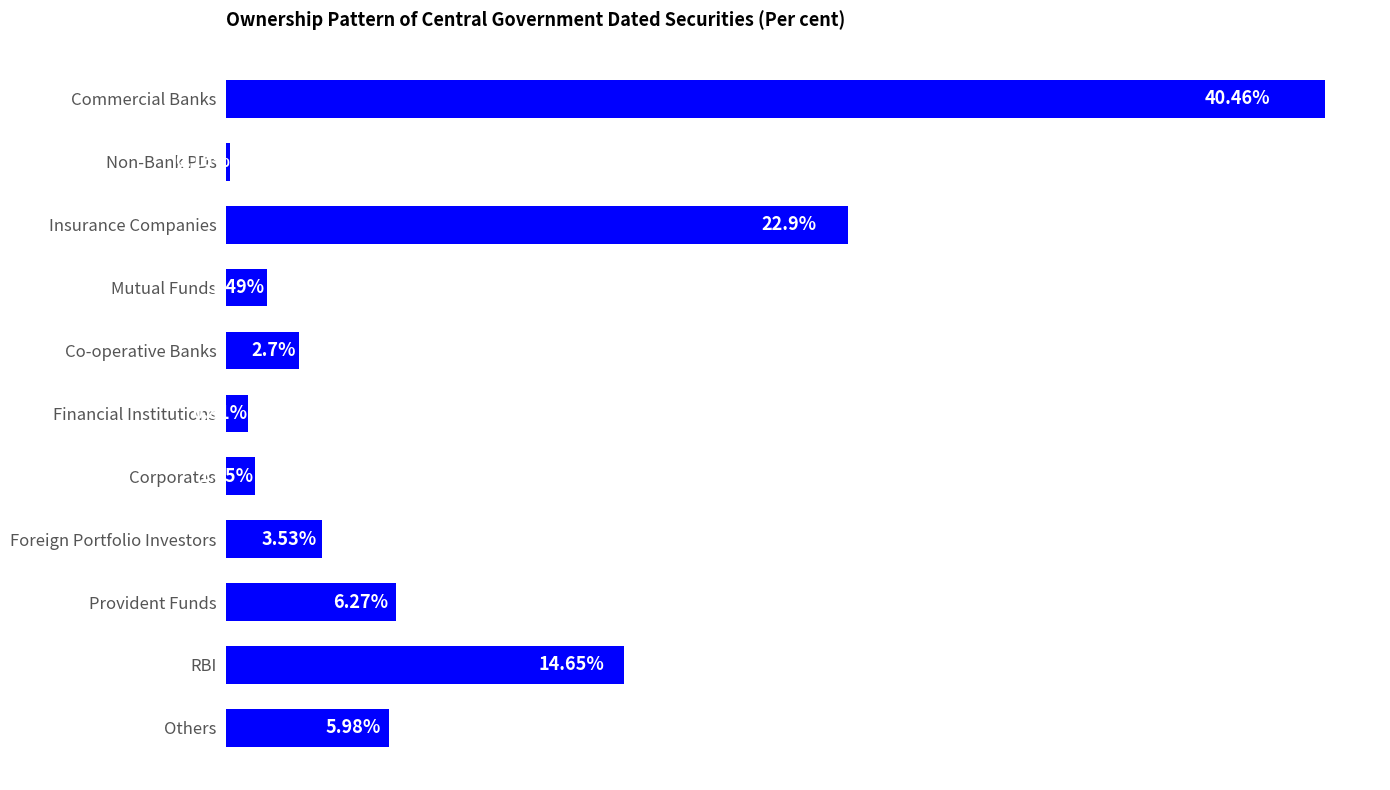

Rank the categories by value from lowest to highest.

Non-Bank PDs, Financial Institutions, Corporates, Mutual Funds, Co-operative Banks, Foreign Portfolio Investors, Others, Provident Funds, RBI, Insurance Companies, Commercial Banks